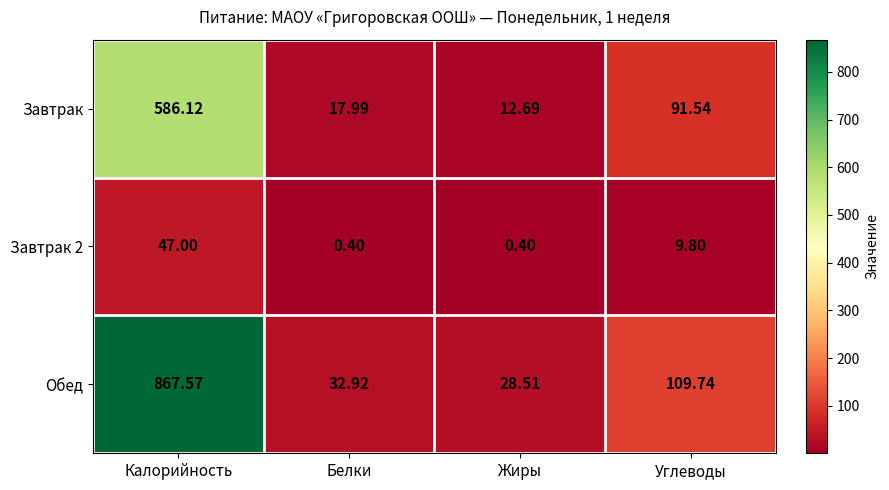

Between Белки and Жиры, which series saw the biggest shift?

Завтрак